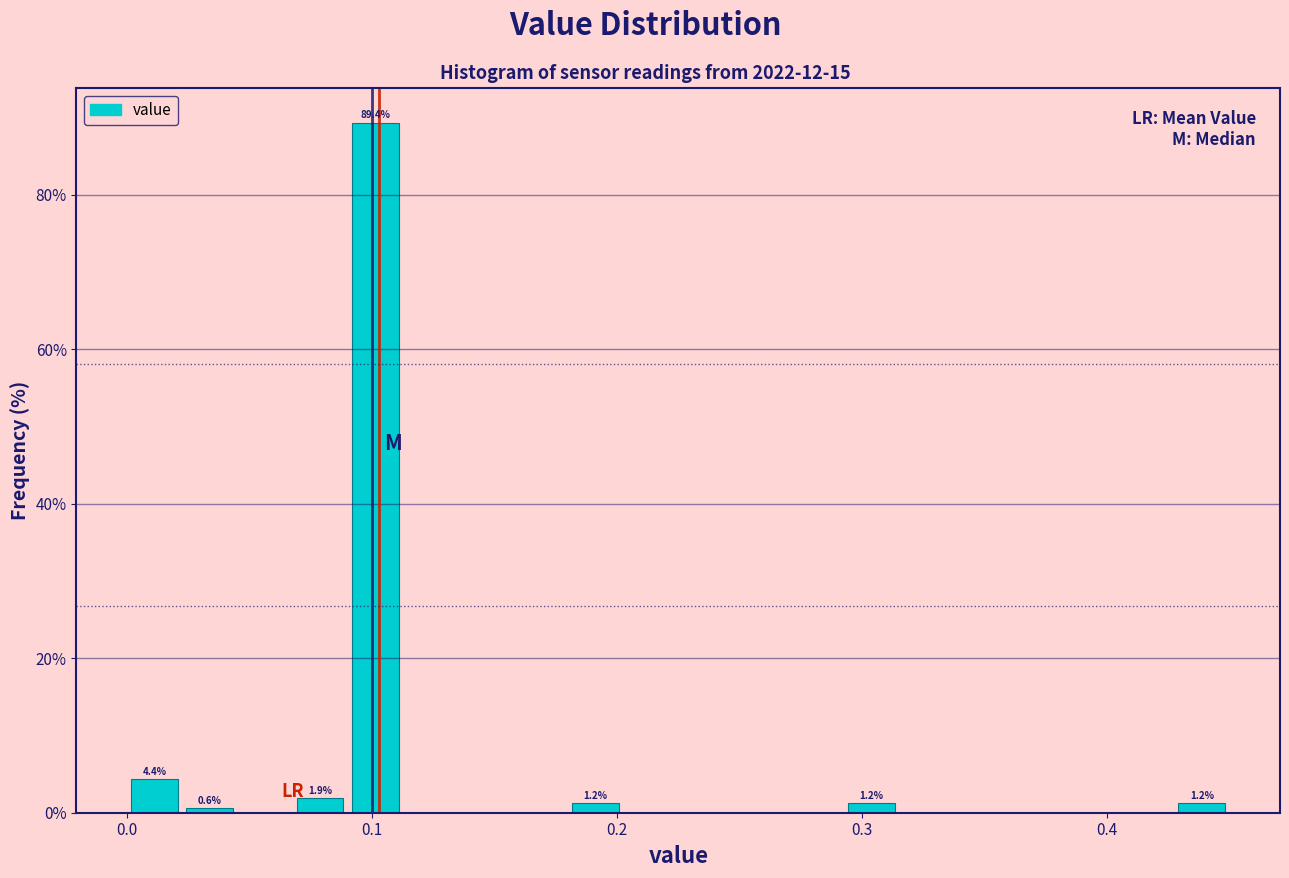

Read against the x-axis, roughly where is the centre of the tallest bar?

0.10